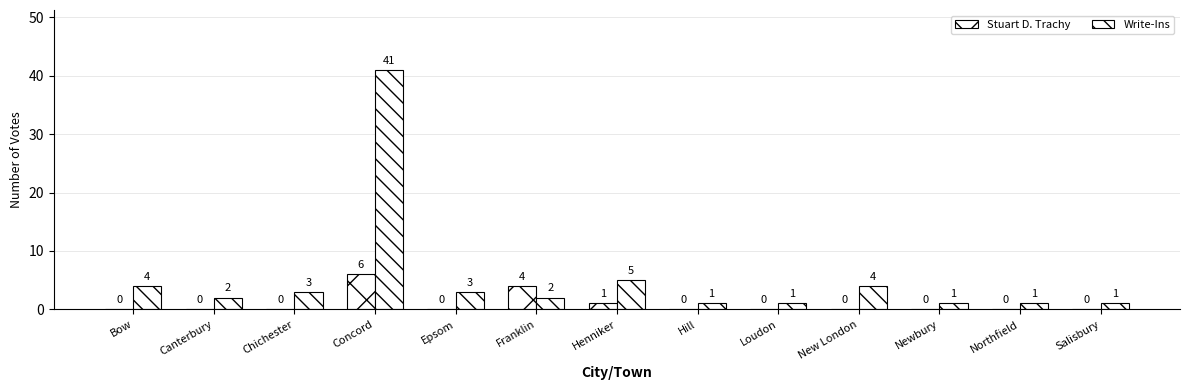

What is the label of the 7th bar from the right?

Henniker